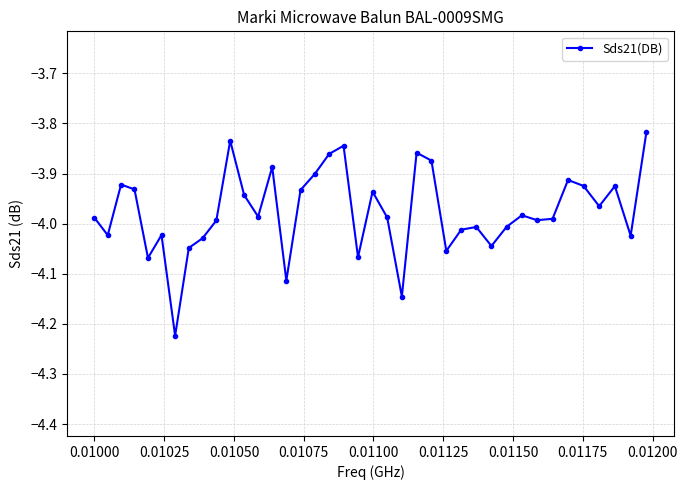

Does the chart have visible grid lines?

Yes